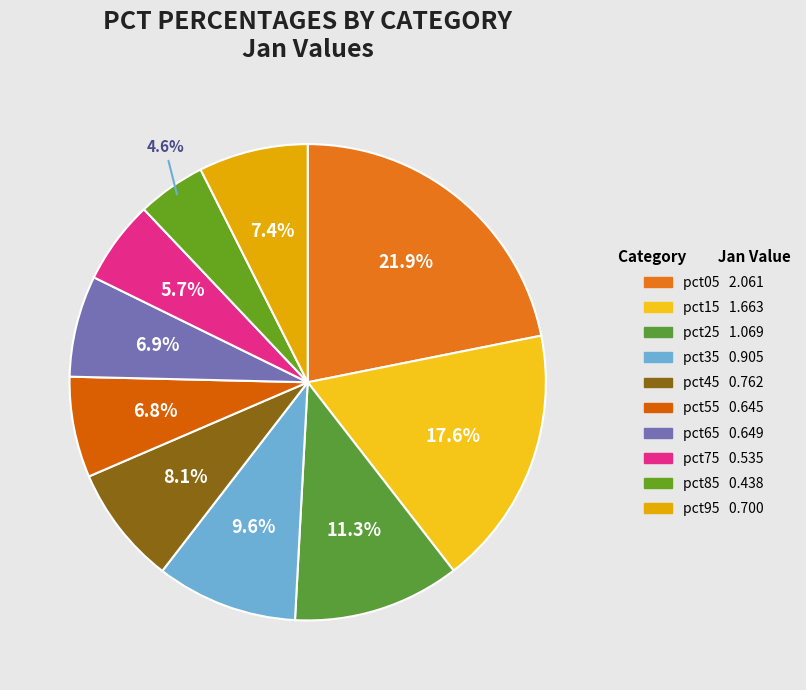

Which has a higher value, pct55 or pct85?

pct55